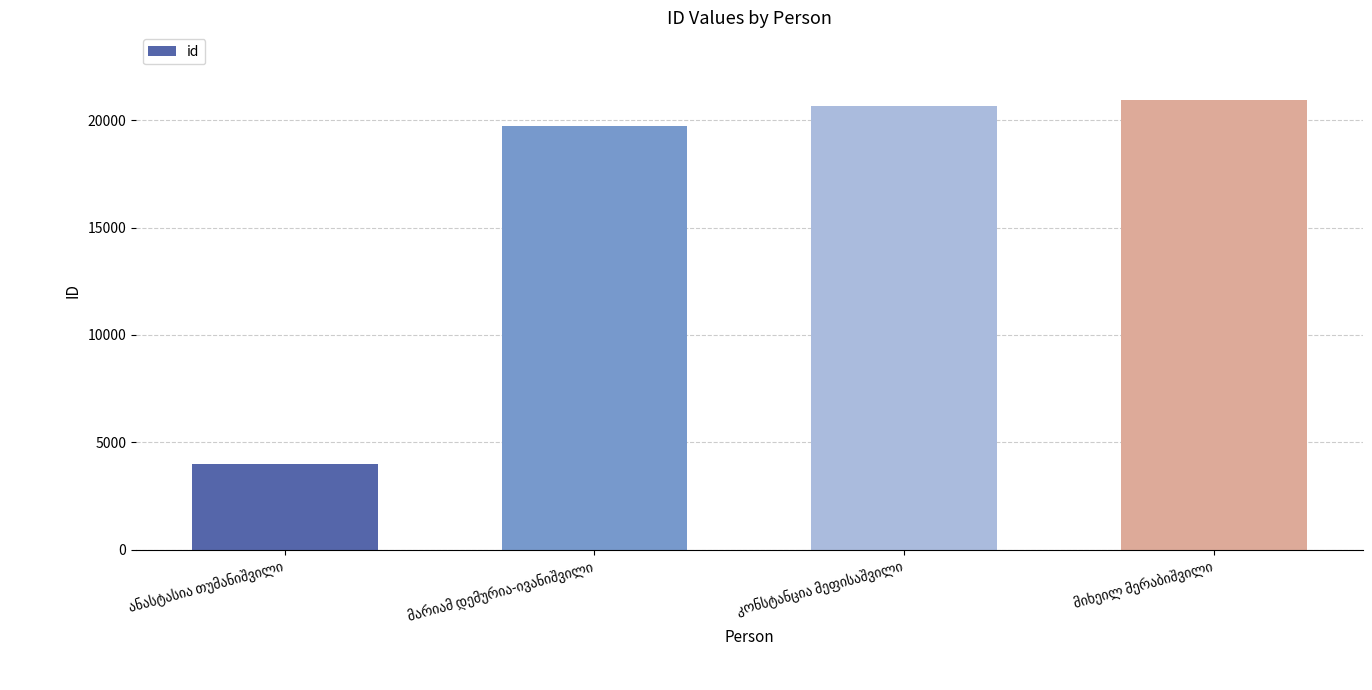

How many data points are less than 20670?

2